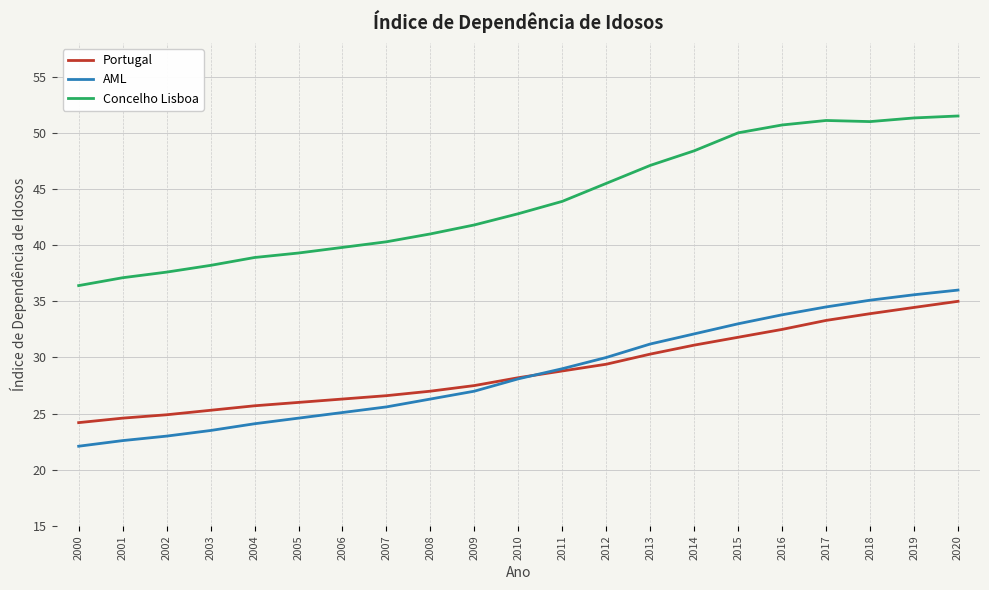

True or false: Concelho Lisboa has a value of 13.3 at 2020.

False